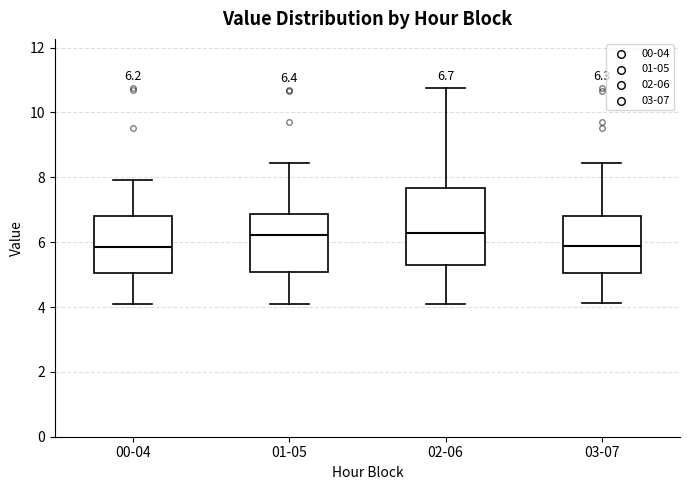

Comparing the boxes themselves (not the whiskers), which one is the tallest?

02-06